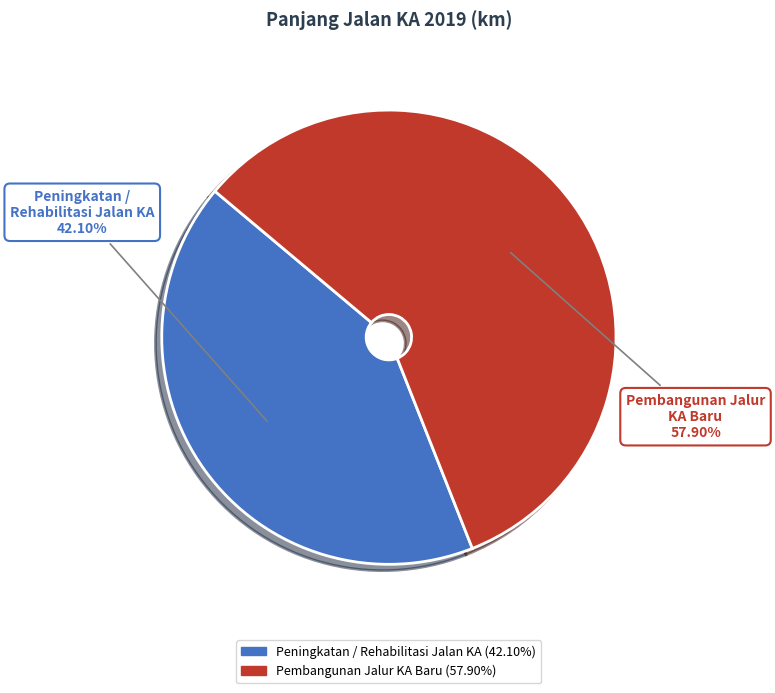

Is there any slice that represents more than half of the pie?

Yes